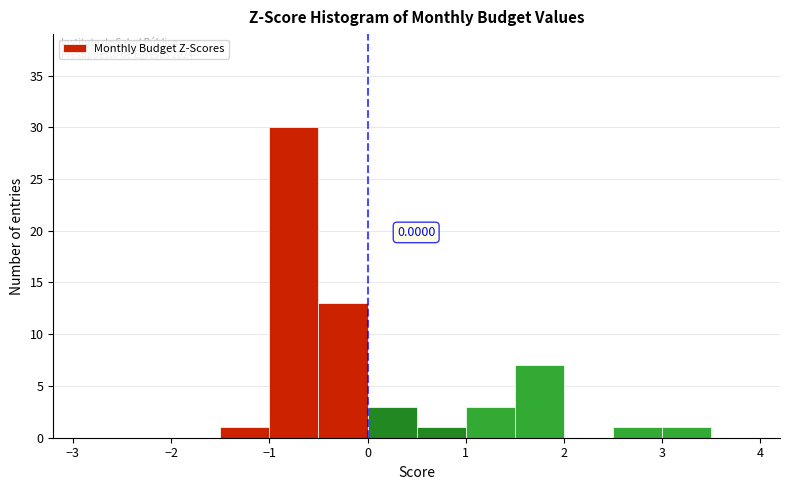

Over which range of the x-axis is the bar tallest?

-1.0 to -0.5